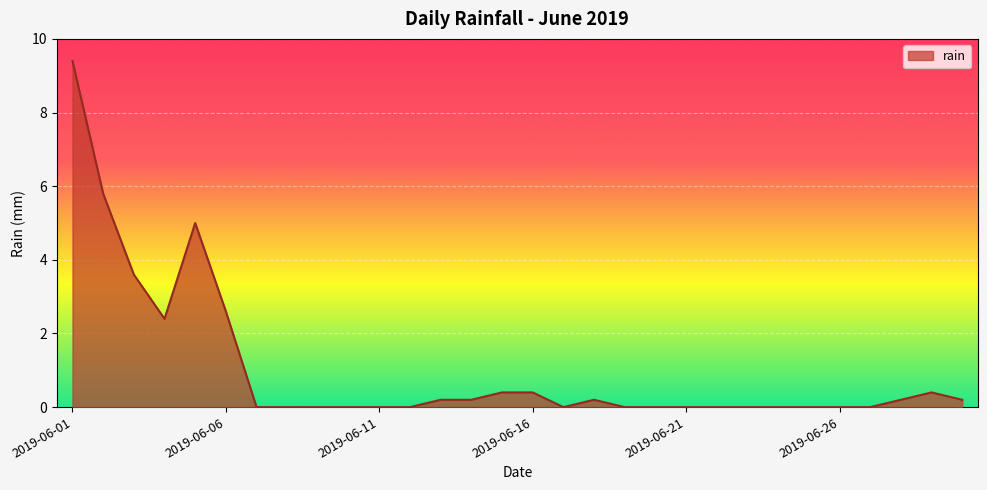

What is the maximum value shown in the chart?

9.4